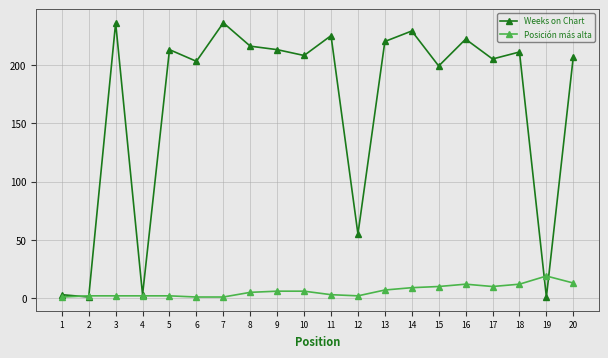

True or false: Weeks on Chart has more than 0 points higher than both neighbors.

True